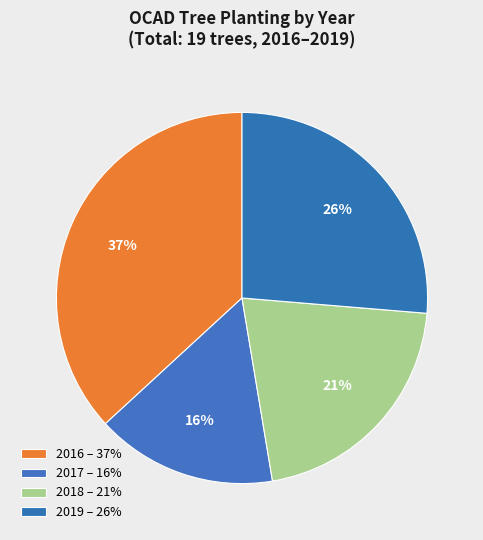

How many slices are in this pie chart?

4